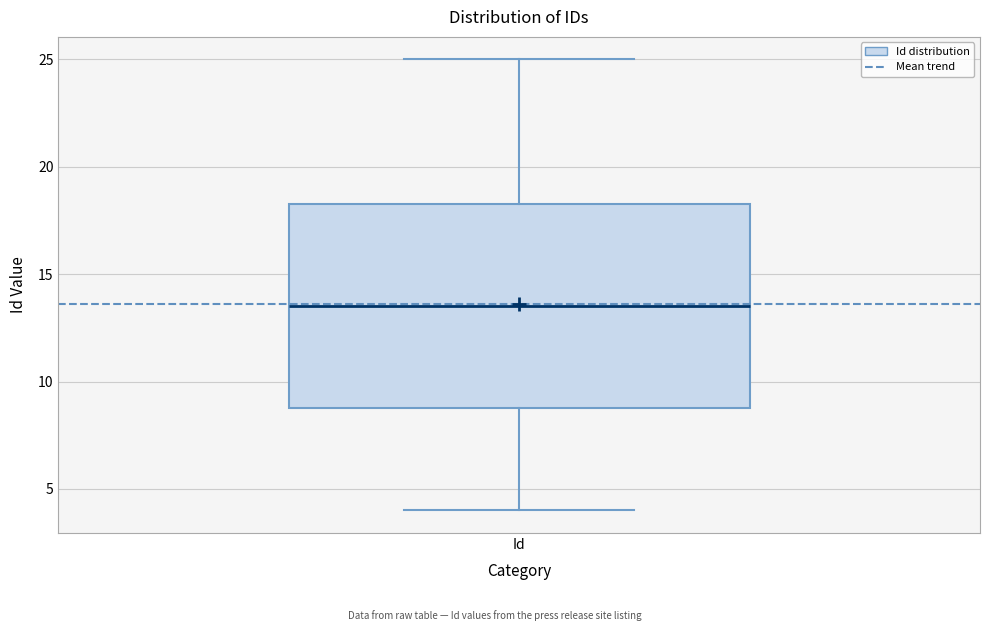

Read this box plot against the y-axis: the position of the median line, the range covered by the box, and the ends of both whiskers. The values are not printed on the chart, so give them approximately, as read against the axis.

median 13.5, box 9.0 to 18.5, whiskers 4.0 to 25.0